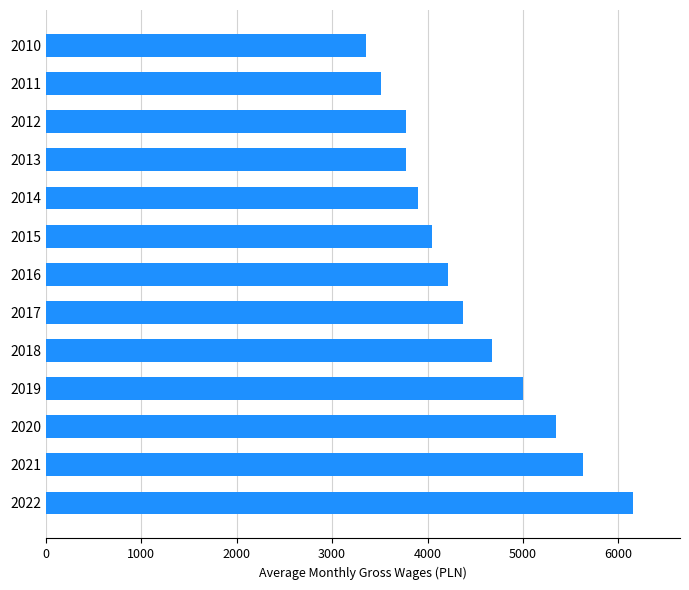

Is it true that the value at 2010 is 1528.6?

False